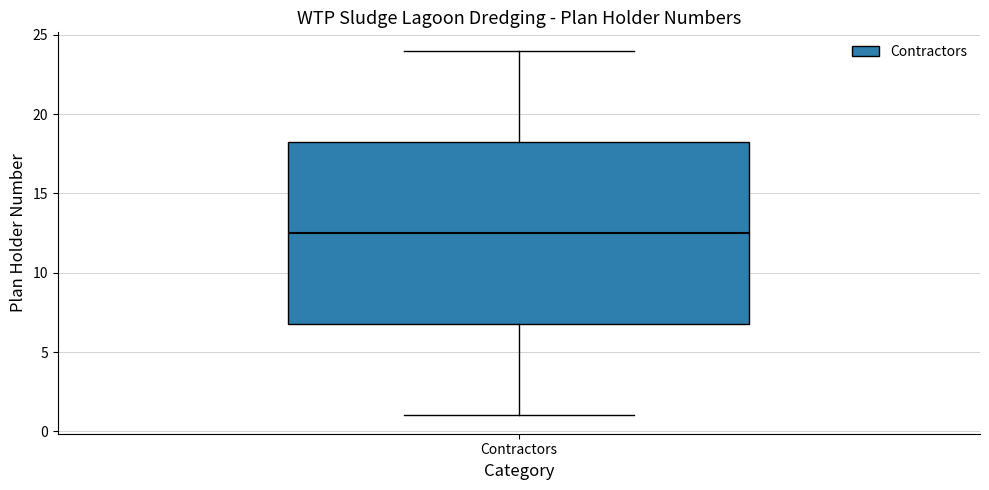

Read this box plot against the y-axis: the position of the median line, the range covered by the box, and the ends of both whiskers. The values are not printed on the chart, so give them approximately, as read against the axis.

median 12.5, box 7.0 to 18.5, whiskers 1.0 to 24.0